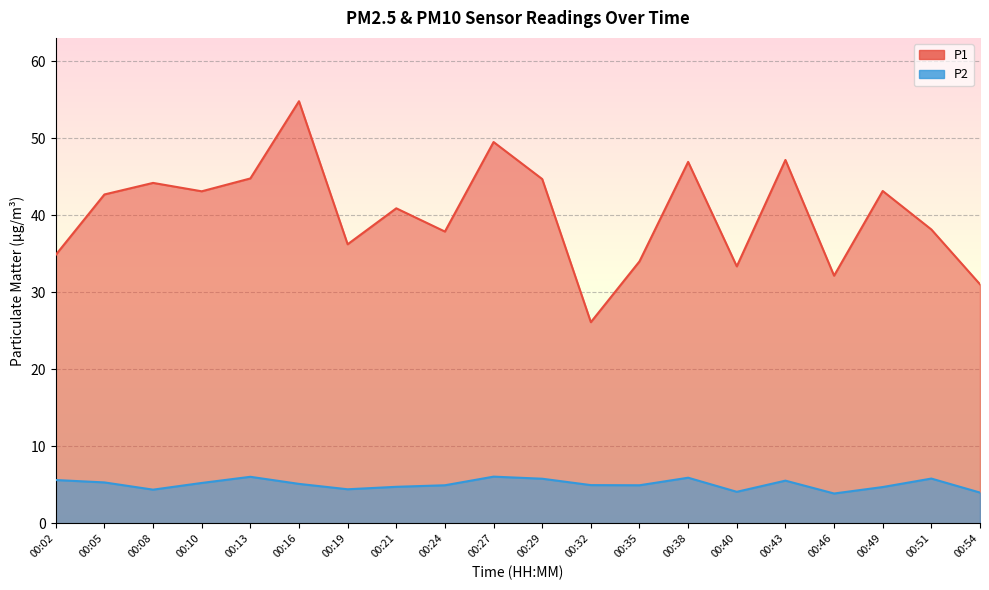

Reading right to left, extract all data points from this chart.

P1: 31.1	38.2	43.2	32.2	47.2	33.4	47.0	34.0	26.1	44.7	49.5	37.9	40.9	36.2	54.8	44.8	43.1	44.2	42.7	34.9
P2: 4.0	5.8	4.7	3.9	5.5	4.1	5.9	5.0	5.0	5.8	6.1	5.0	4.8	4.4	5.1	6.0	5.2	4.4	5.3	5.6